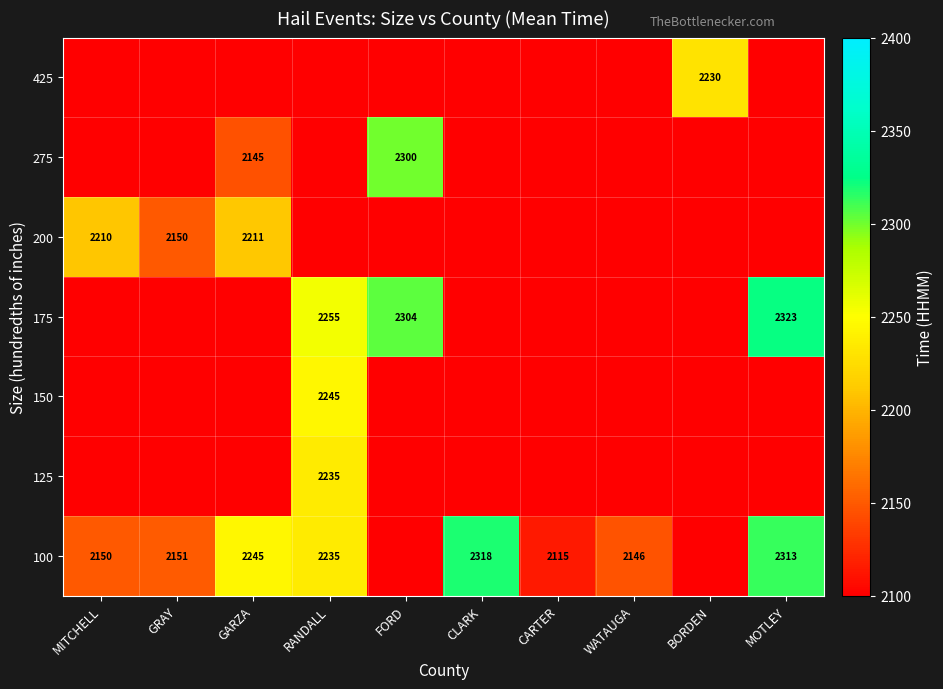

What is the difference between the 175 values at MOTLEY and RANDALL?

68